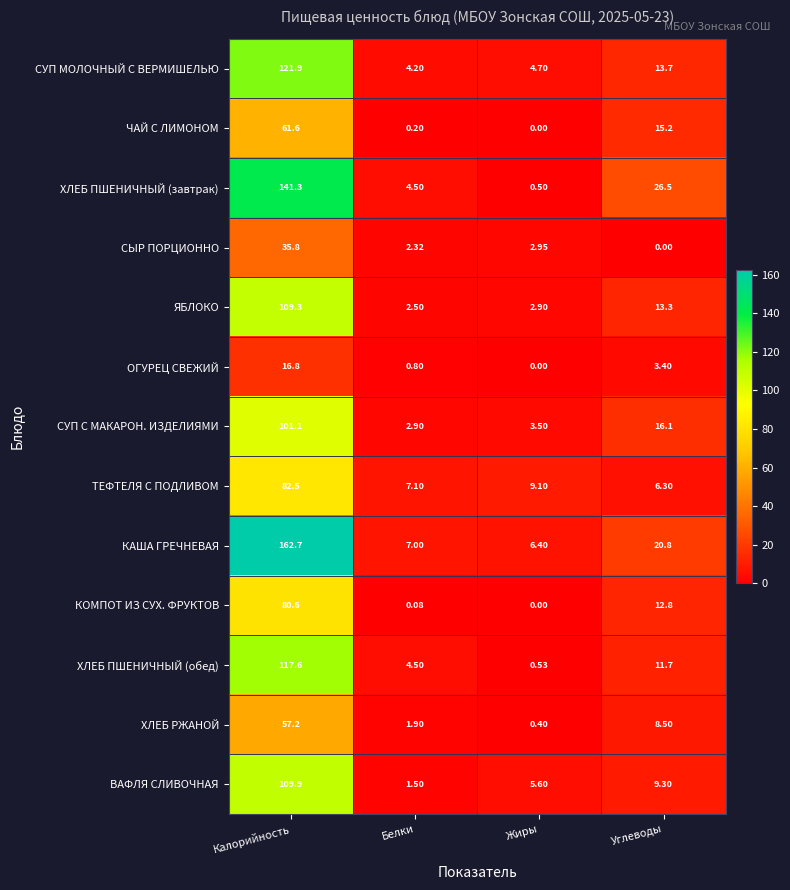

At Калорийность, list the series in order from smallest to largest.

ОГУРЕЦ СВЕЖИЙ, СЫР ПОРЦИОННО, ХЛЕБ РЖАНОЙ, ЧАЙ С ЛИМОНОМ, КОМПОТ ИЗ СУХ. ФРУКТОВ, ТЕФТЕЛЯ С ПОДЛИВОМ, СУП С МАКАРОН. ИЗДЕЛИЯМИ, ЯБЛОКО, ВАФЛЯ СЛИВОЧНАЯ, ХЛЕБ ПШЕНИЧНЫЙ (обед), СУП МОЛОЧНЫЙ С ВЕРМИШЕЛЬЮ, ХЛЕБ ПШЕНИЧНЫЙ (завтрак), КАША ГРЕЧНЕВАЯ